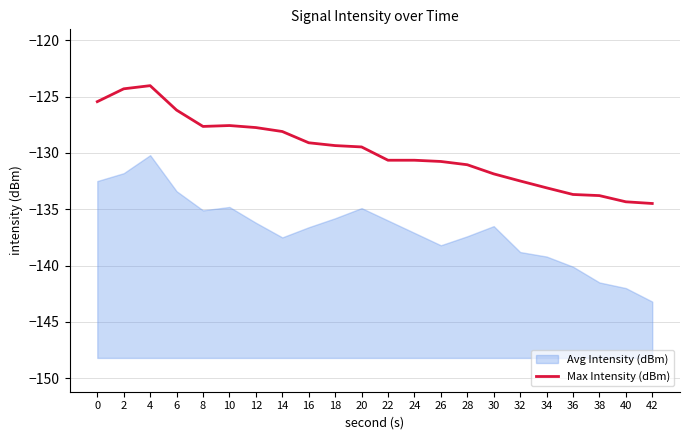

The value of Max Intensity (dBm) at 14 is -33.2. True or false?

False